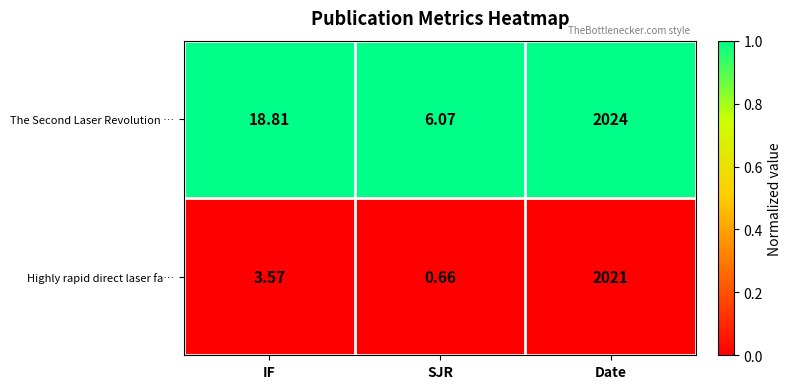

Rank the series by their average value, from lowest to highest.

Highly rapid direct laser fa…, The Second Laser Revolution …